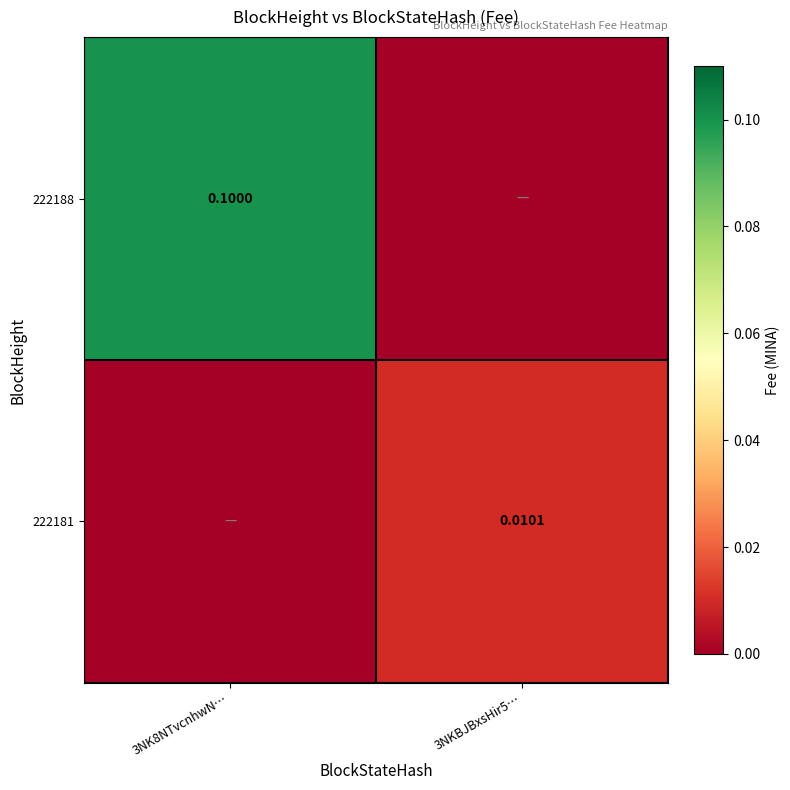

Which series has the widest spread of values?

222188